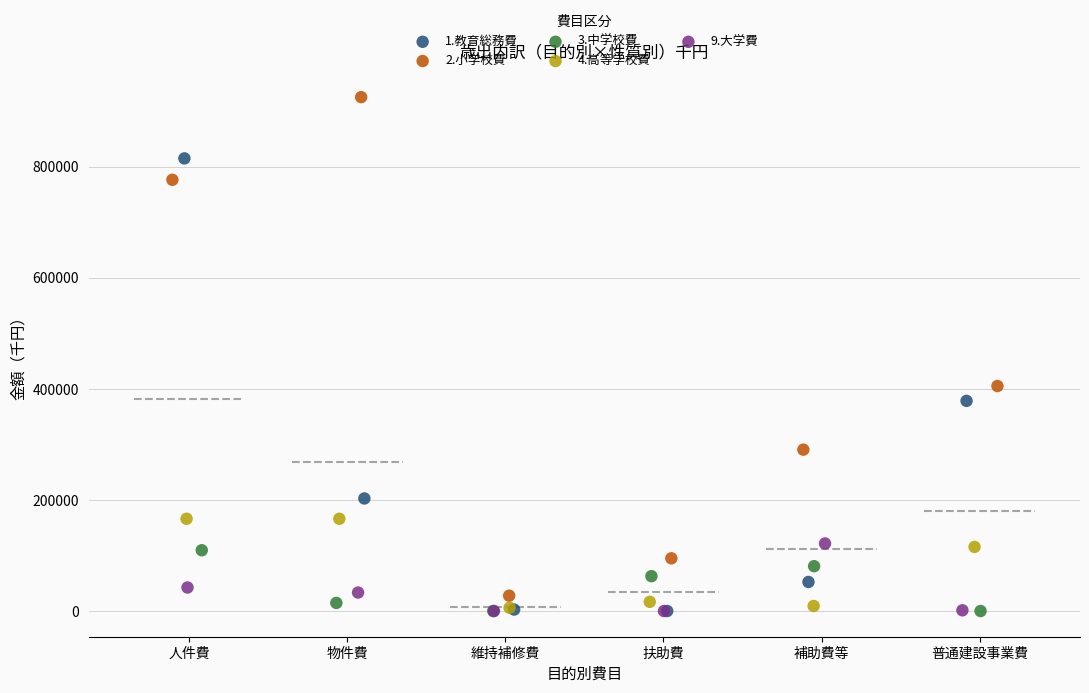

Which series contains the highest Y value?

2.小学校費